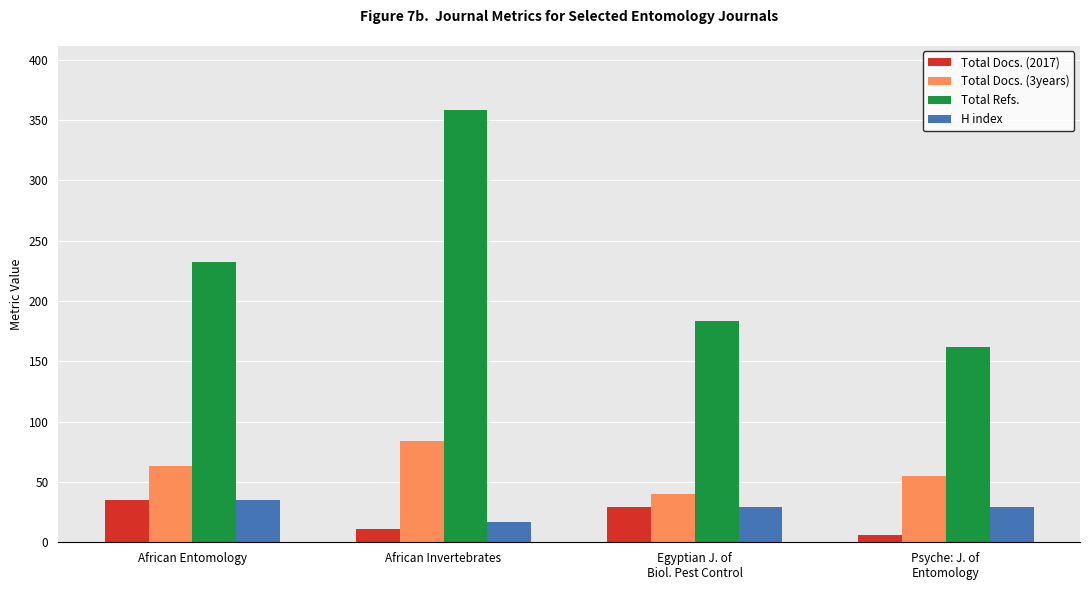

Read the Total Docs. (3years) value at African Entomology, to the nearest 10.

60